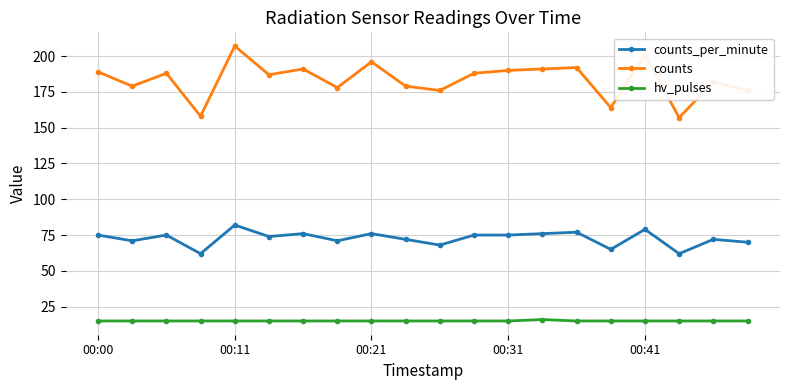

List the series in order of their overall mean, highest first.

counts, counts_per_minute, hv_pulses